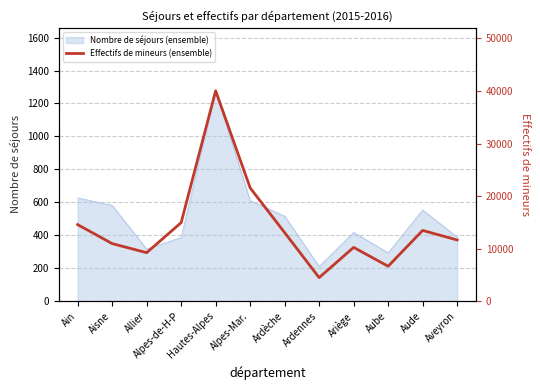

The value at Alpes-de-H-P is 14936. True or false?

True